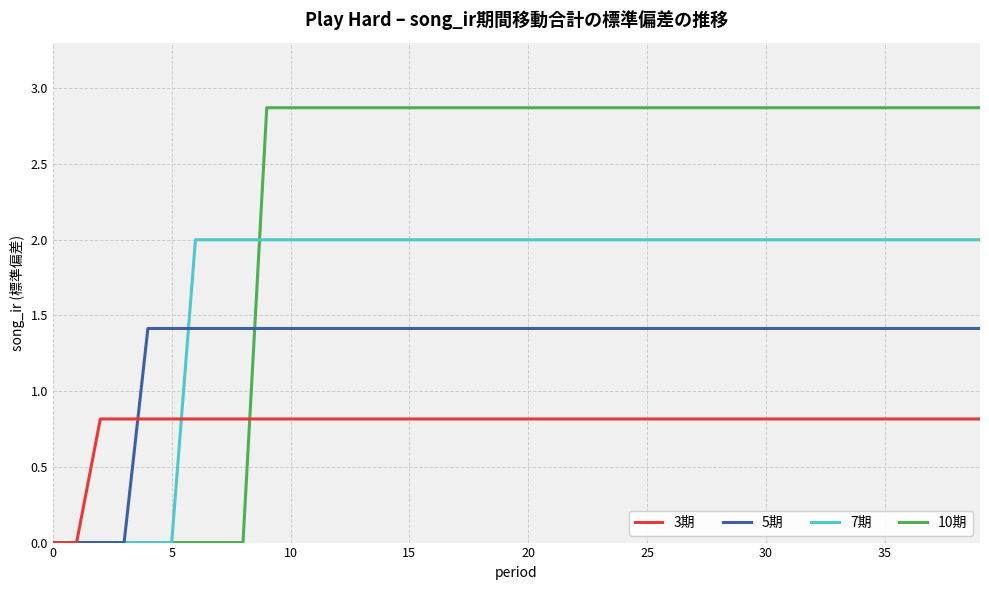

True or false: 7期 and 3期 cross at least once.

True